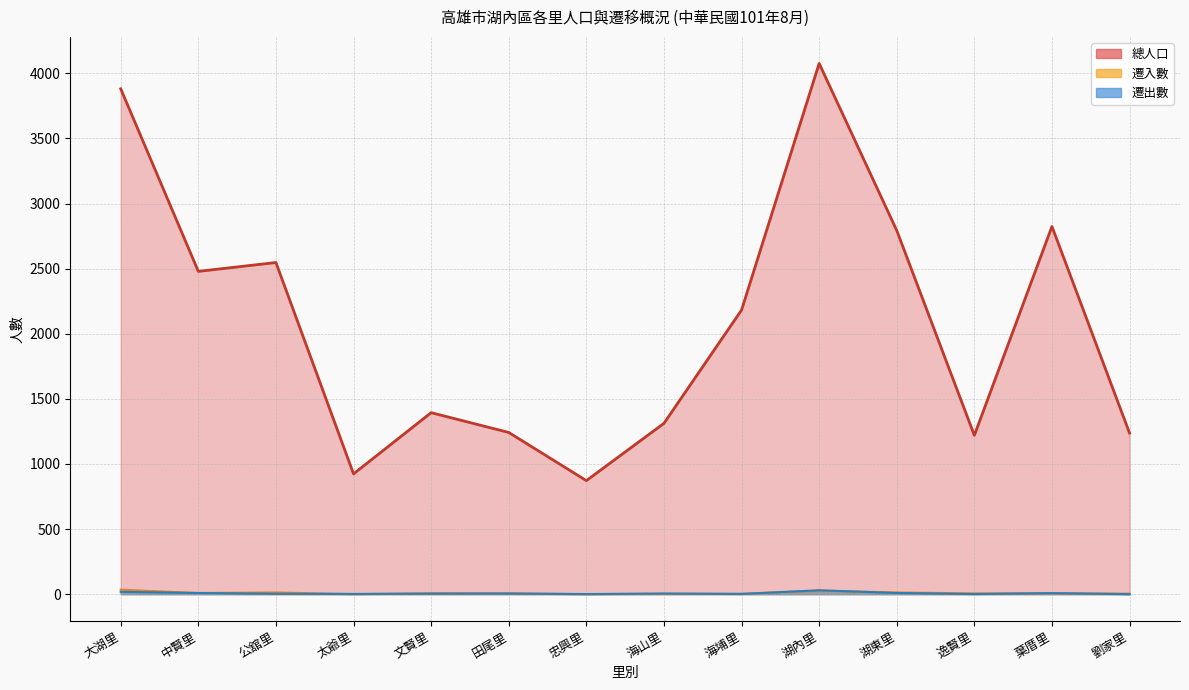

What is the sum of the 遷出數 values at 海山里 and 太爺里?

7